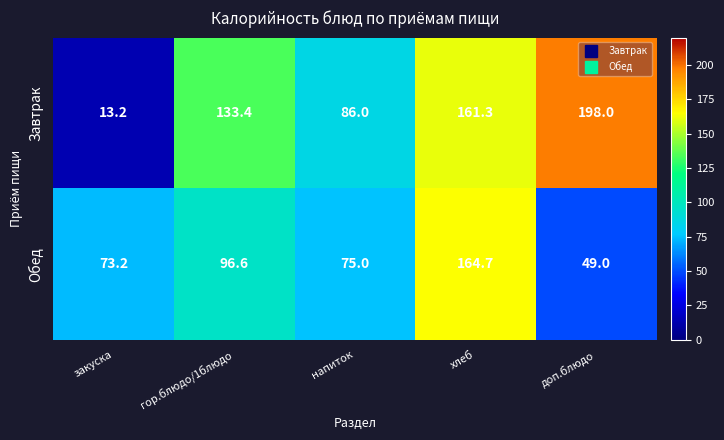

True or false: Завтрак has a value of 86.0 at напиток.

True